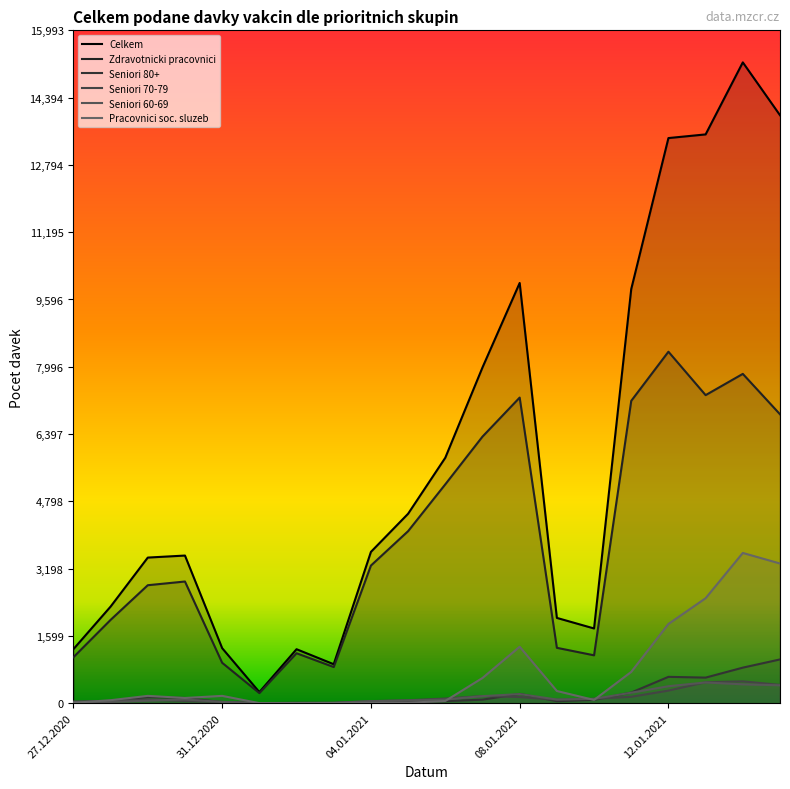

Is the value of Zdravotnicki pracovnici at 08.01.2021 greater than the value of Seniori 70-79 at 09.01.2021?

Yes